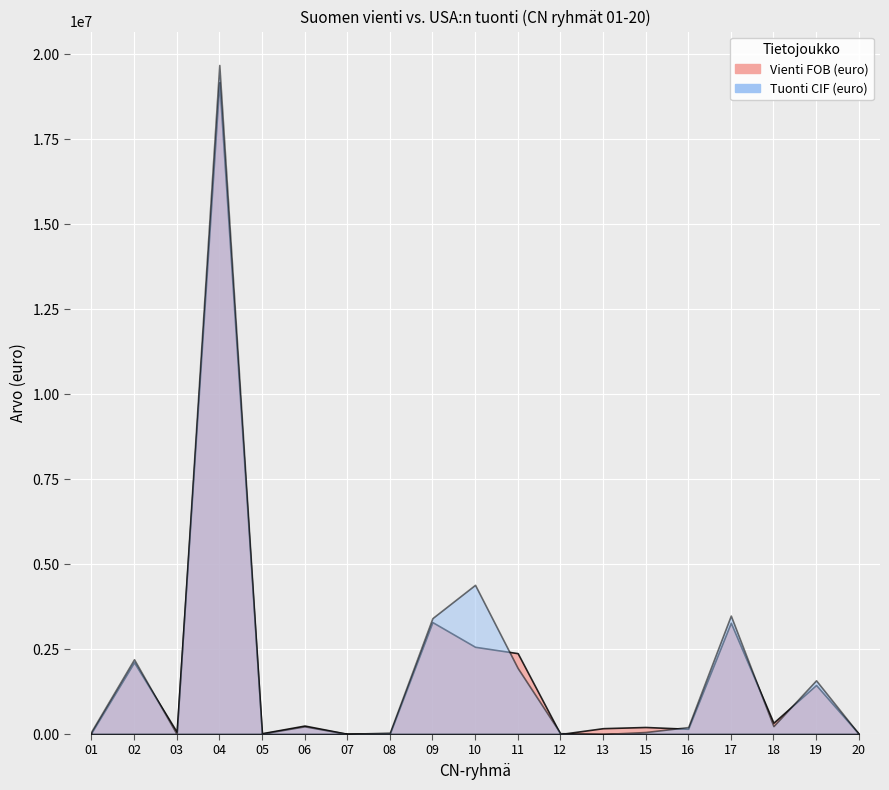

Between 08 and 18, which series saw the biggest shift?

Vienti FOB (euro)